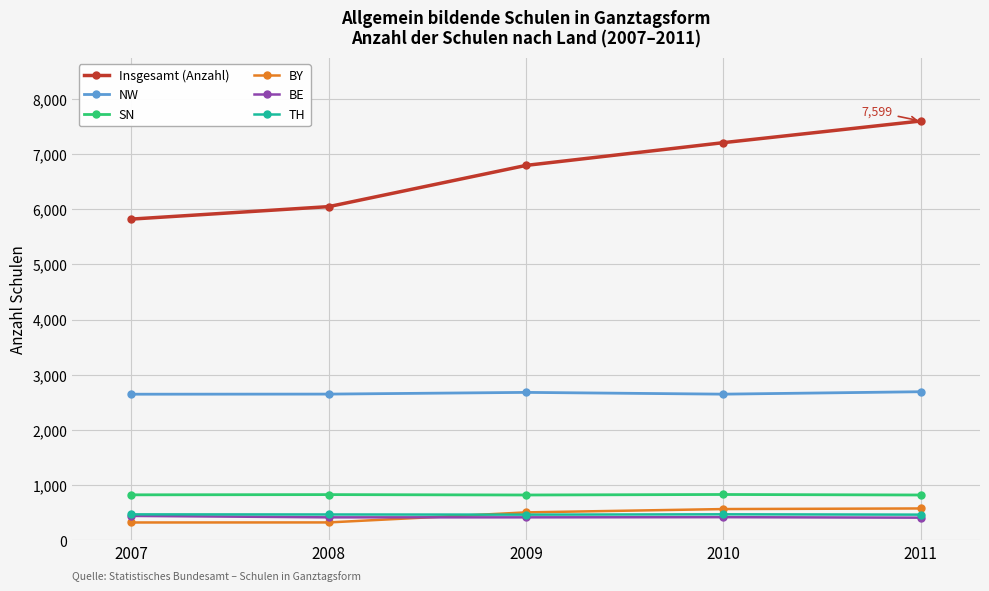

Does the chart have visible grid lines?

Yes